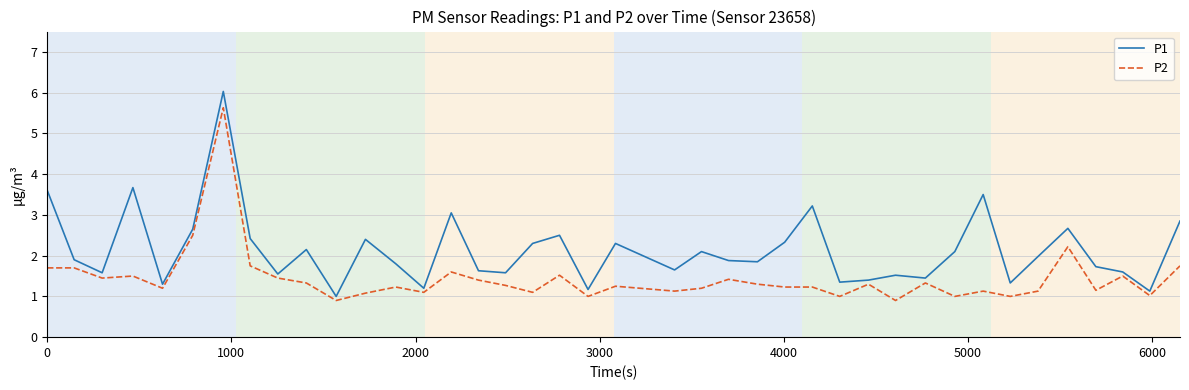

How many lines are shown in the chart?

2